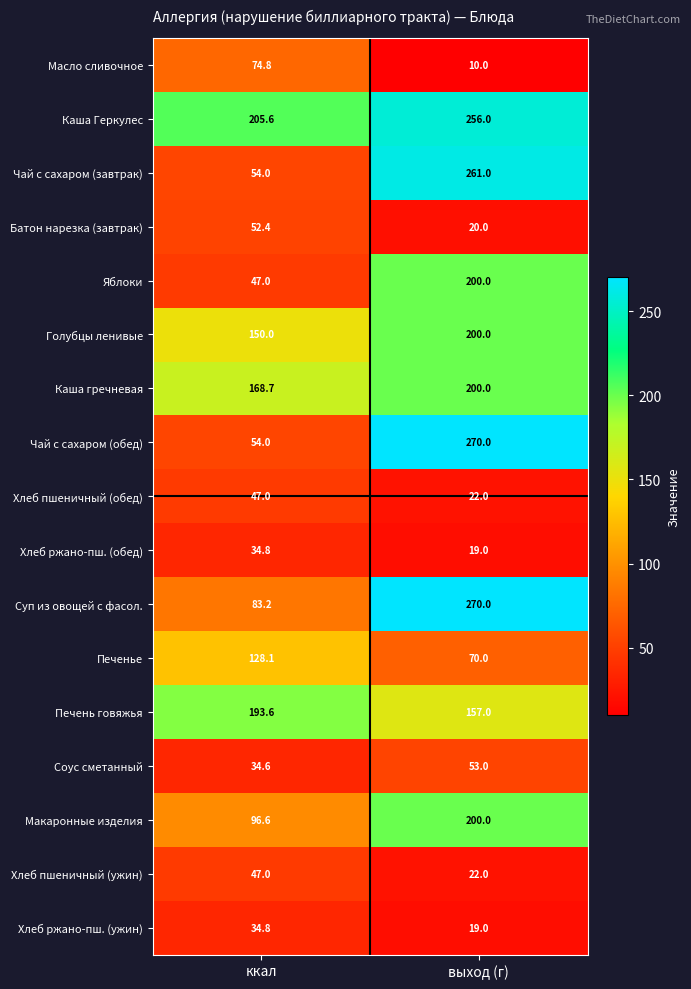

What is the sum of the Хлеб ржано-пш. (ужин) values at ккал and выход (г)?

53.8